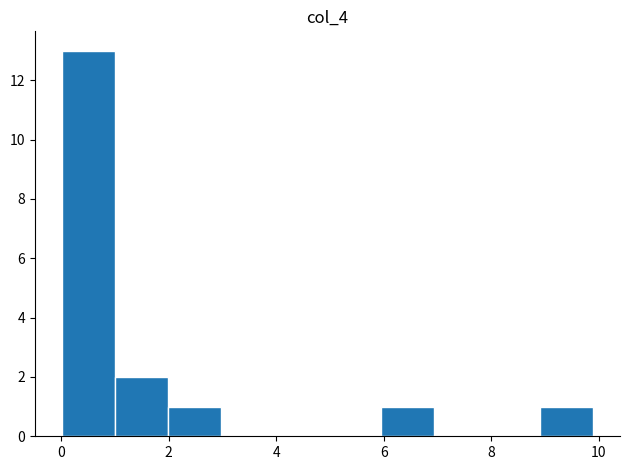

Over which range of the x-axis is the bar tallest?

0 to 1